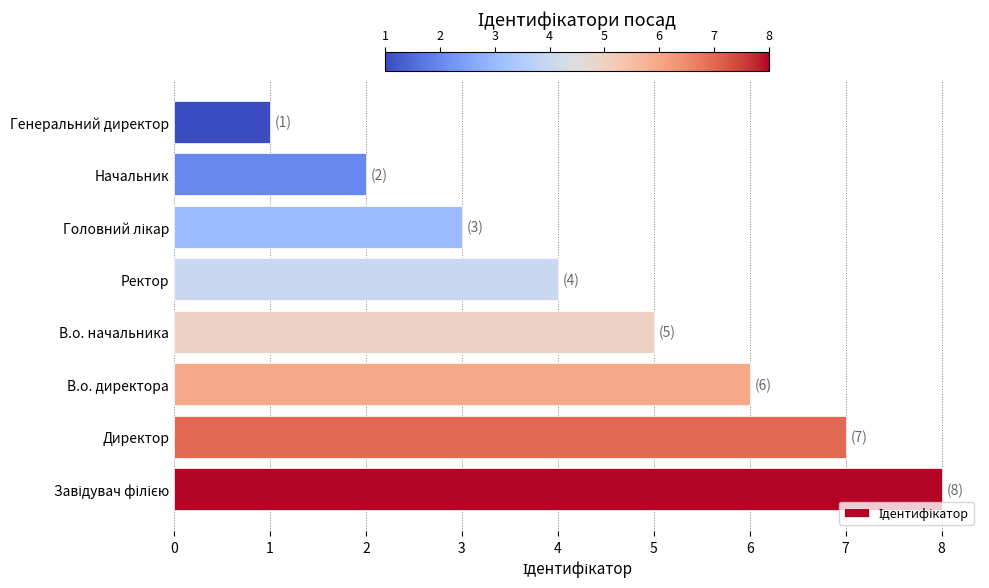

Between Ректор and В.о. начальника, which is larger?

В.о. начальника